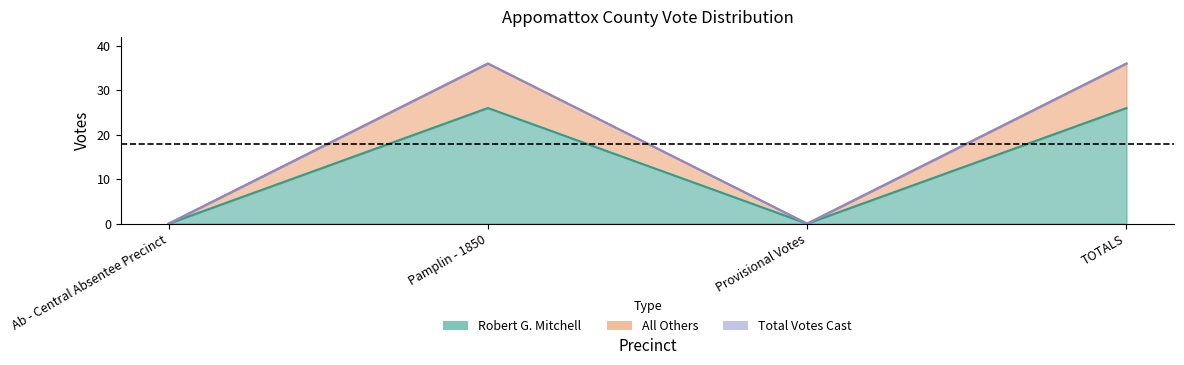

What is the sum of all All Others values?

72